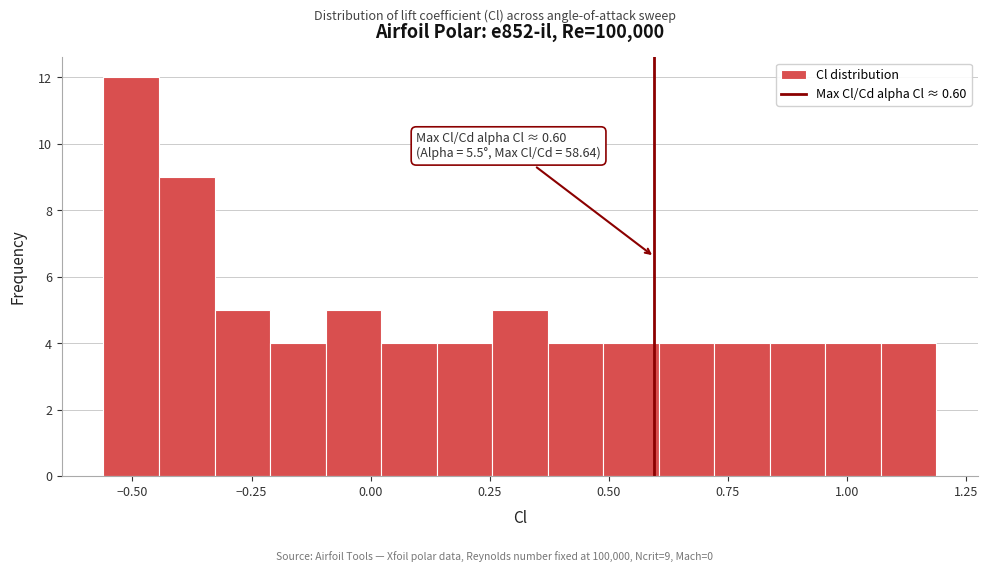

Read against the x-axis, roughly where is the centre of the tallest bar?

-0.50